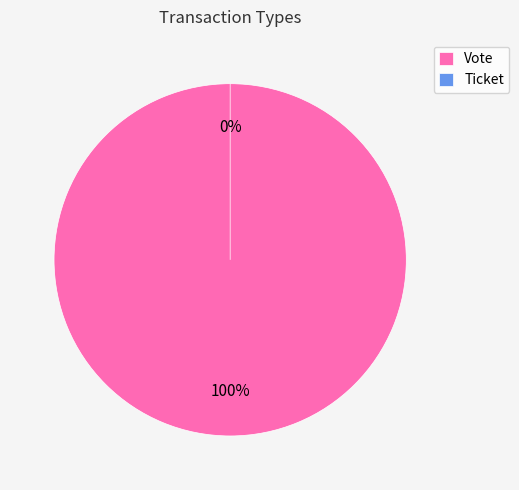

Between Vote and Ticket, which is larger?

Vote